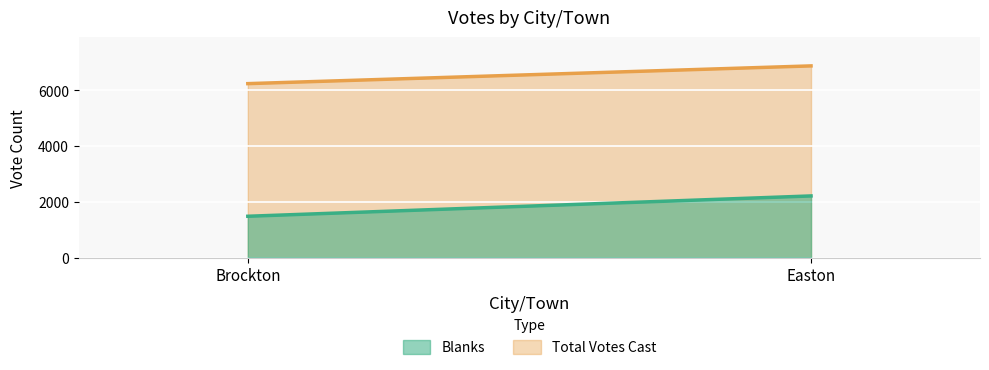

What is the sum of all Total Votes Cast values?

13118